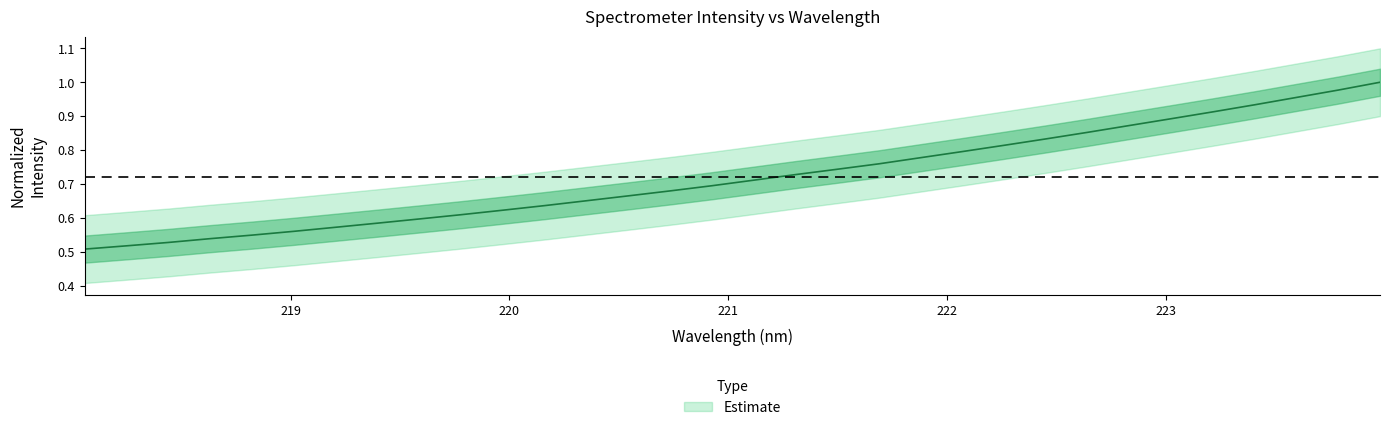

List the labels in order of value, largest first.

223.9802, 223.7895, 223.5987, 223.408, 223.2172, 223.0264, 222.8355, 222.6447, 222.4538, 222.263, 222.0721, 221.8812, 221.6902, 221.4993, 221.3083, 221.1174, 220.9264, 220.7354, 220.5444, 220.3533, 220.1623, 219.9712, 219.7801, 219.589, 219.3979, 219.2067, 219.0156, 218.8244, 218.6332, 218.442, 218.2508, 218.0596